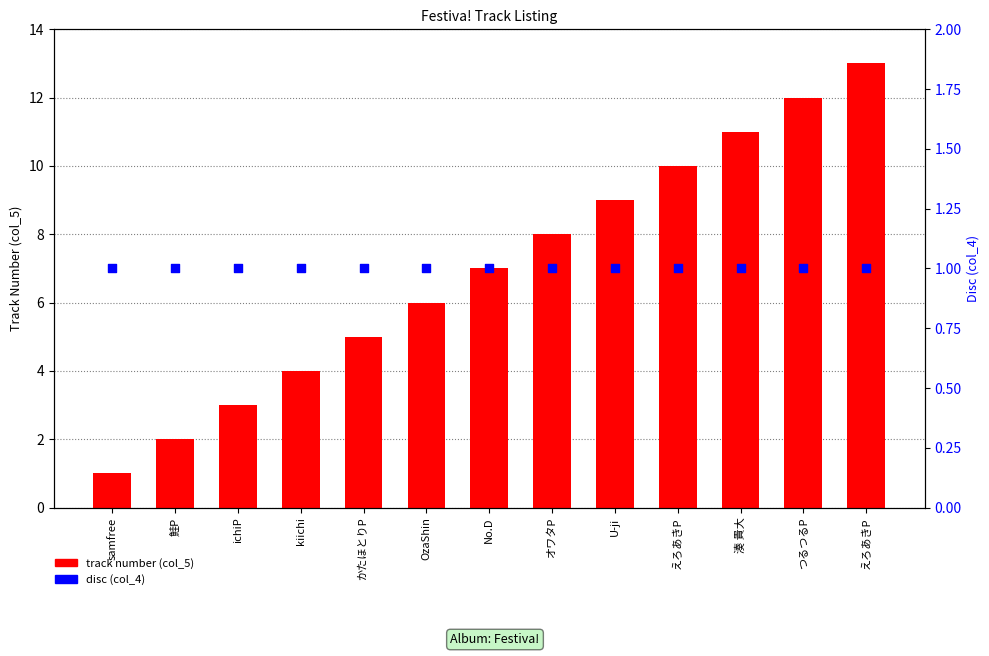

What are all the series names shown in the legend?

track number (col_5), disc (col_4)